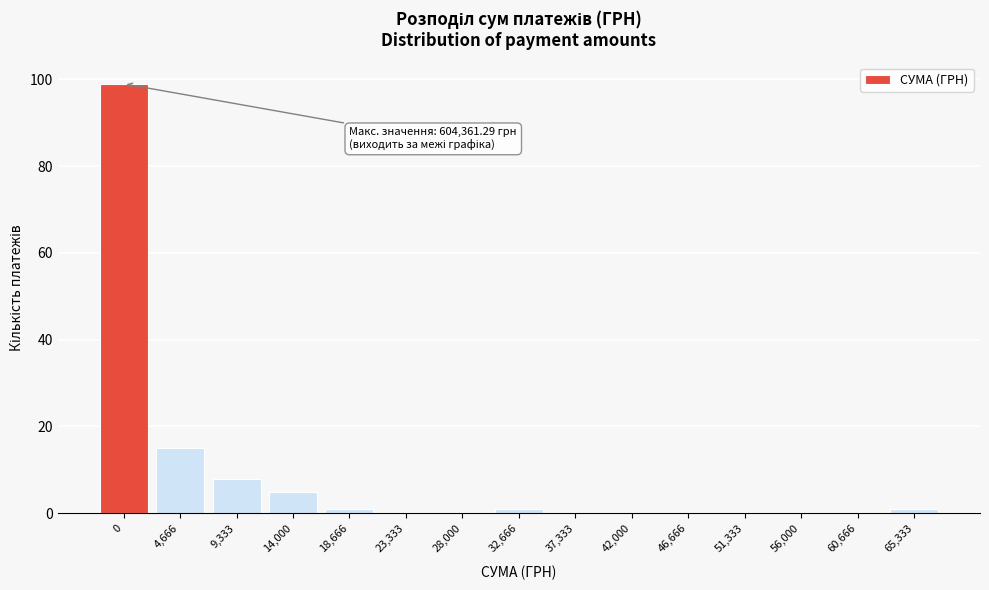

Reading left to right, transcribe all the data shown in this chart.

0=99	4,666=15	9,333=8	14,000=5	18,666=1	23,333=0	28,000=0	32,666=1	37,333=0	42,000=0	46,666=0	51,333=0	56,000=0	60,666=0	65,333=1